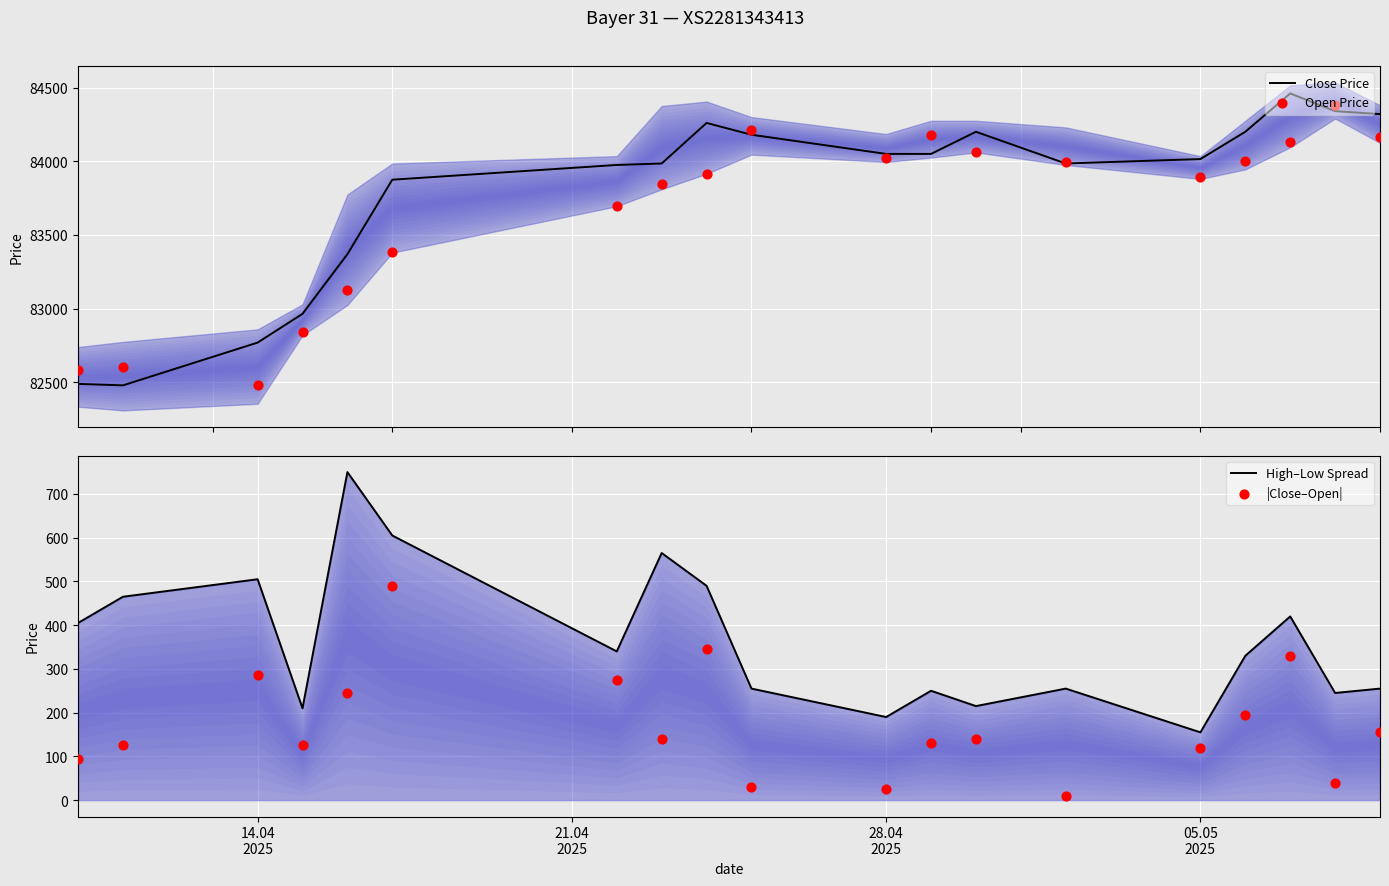

Which series contains the lowest Y value?

|Close–Open|